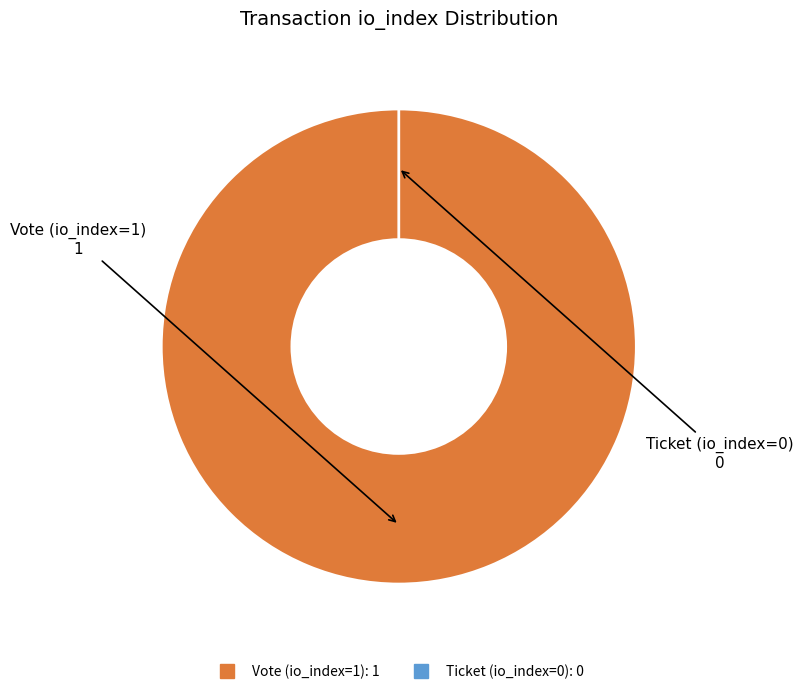

Which slice represents more than half of the pie?

Vote